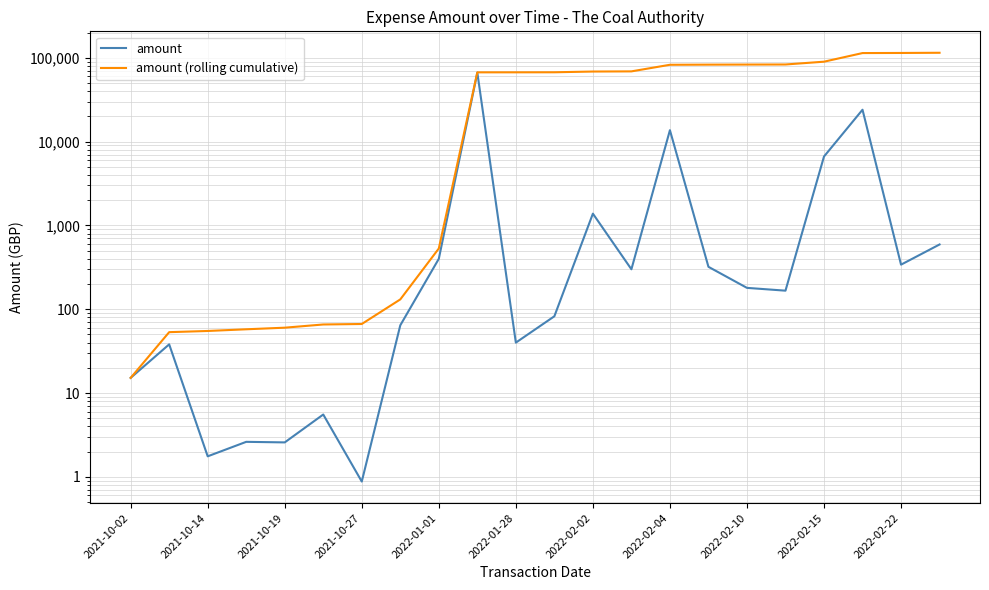

Where does the amount (rolling cumulative) series first go above 67206?

11